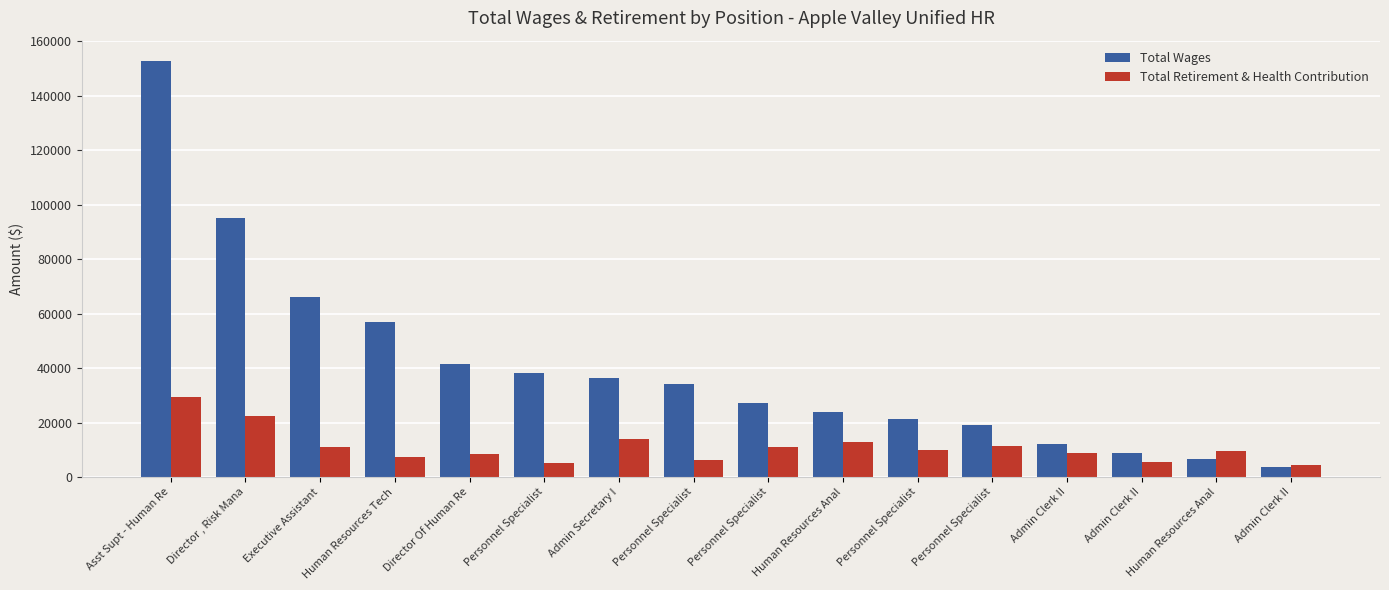

What are all the series names shown in the legend?

Total Wages, Total Retirement & Health Contribution